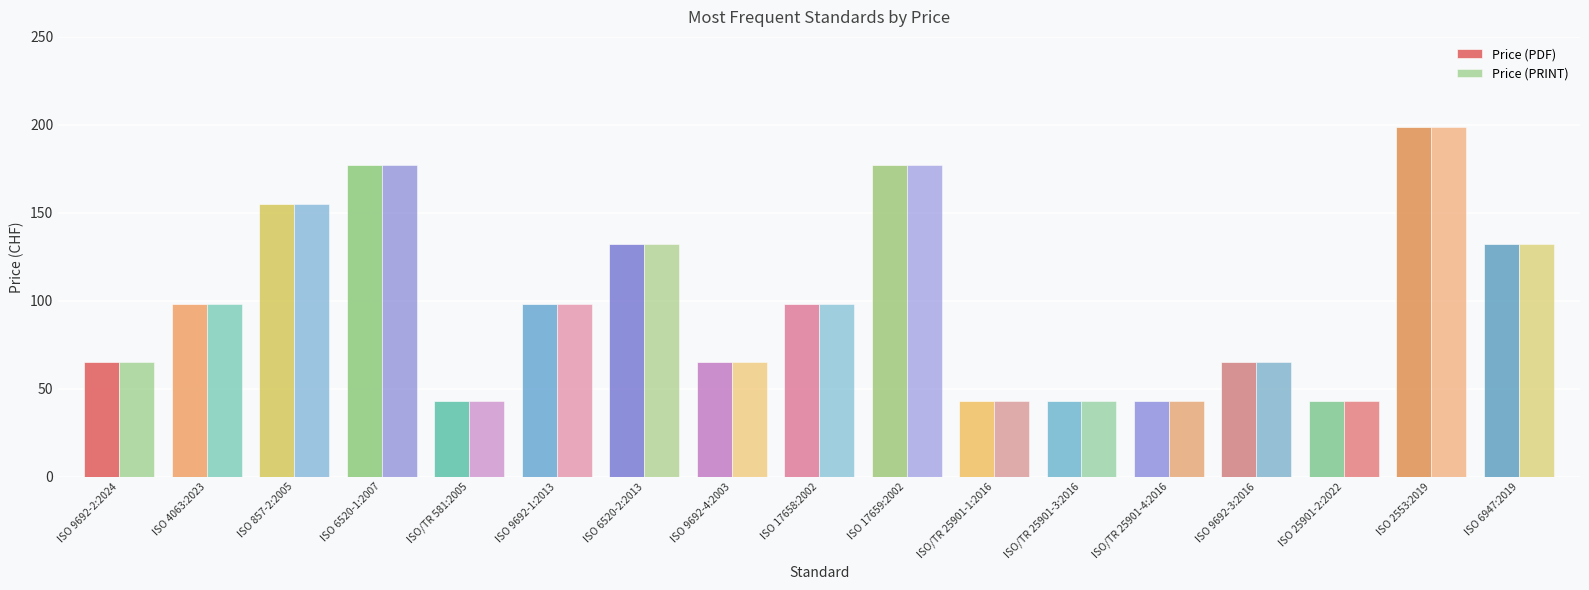

How many values in the Price (PDF) series are below 98?

8